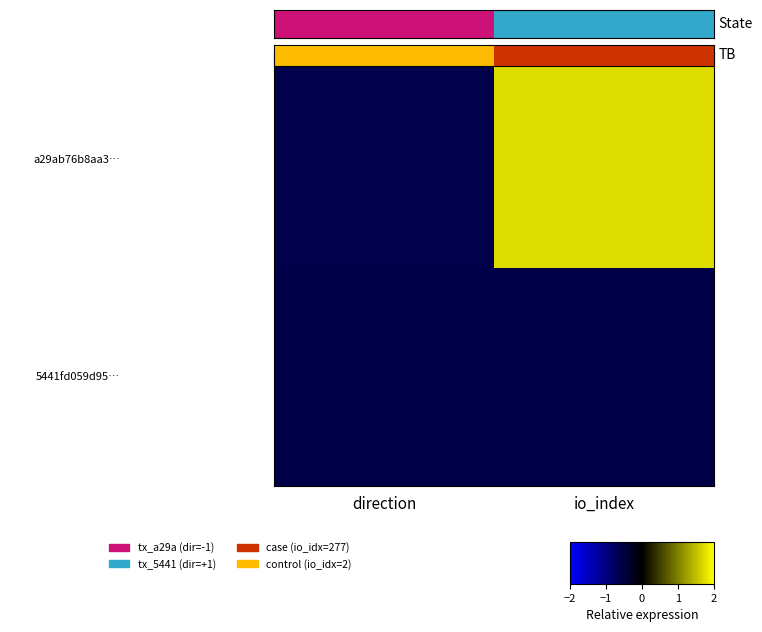

What is the minimum value shown in the chart?

-0.6